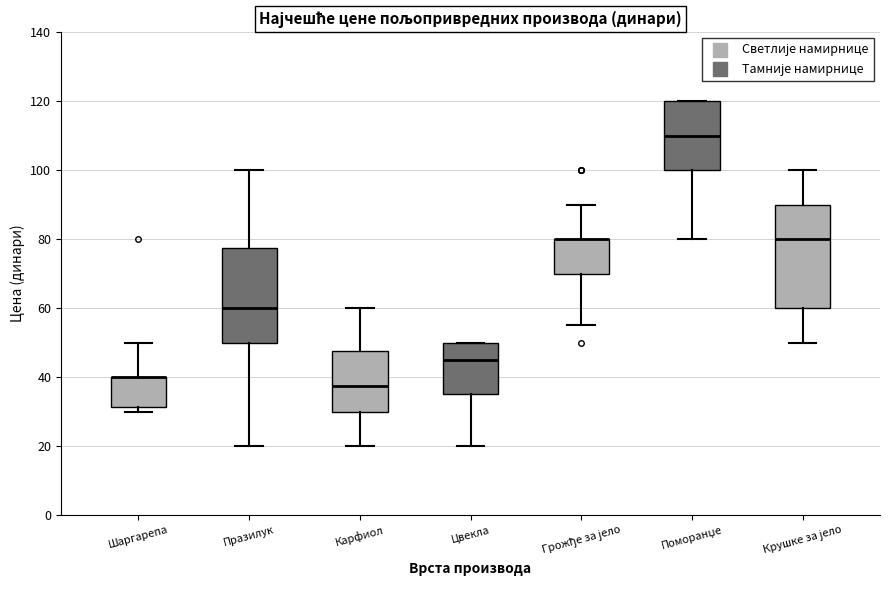

Reading left to right, read every box against the y-axis: the position of its median line, the range the box covers, and the ends of its whiskers. The values are not printed on the chart, so give them approximately, as read against the axis.

Шаргарепа: median 40 (drawn on the box's upper edge), box 32 to 40, whiskers 30 to 50
Празилук: median 60, box 50 to 78, whiskers 20 to 100
Карфиол: median 38, box 30 to 48, whiskers 20 to 60
Цвекла: median 46, box 36 to 50, whiskers 20 to 50
Грожђе за јело: median 80 (drawn on the box's upper edge), box 70 to 80, whiskers 56 to 90
Поморанџе: median 110, box 100 to 120, whiskers 80 to 120
Крушке за јело: median 80, box 60 to 90, whiskers 50 to 100